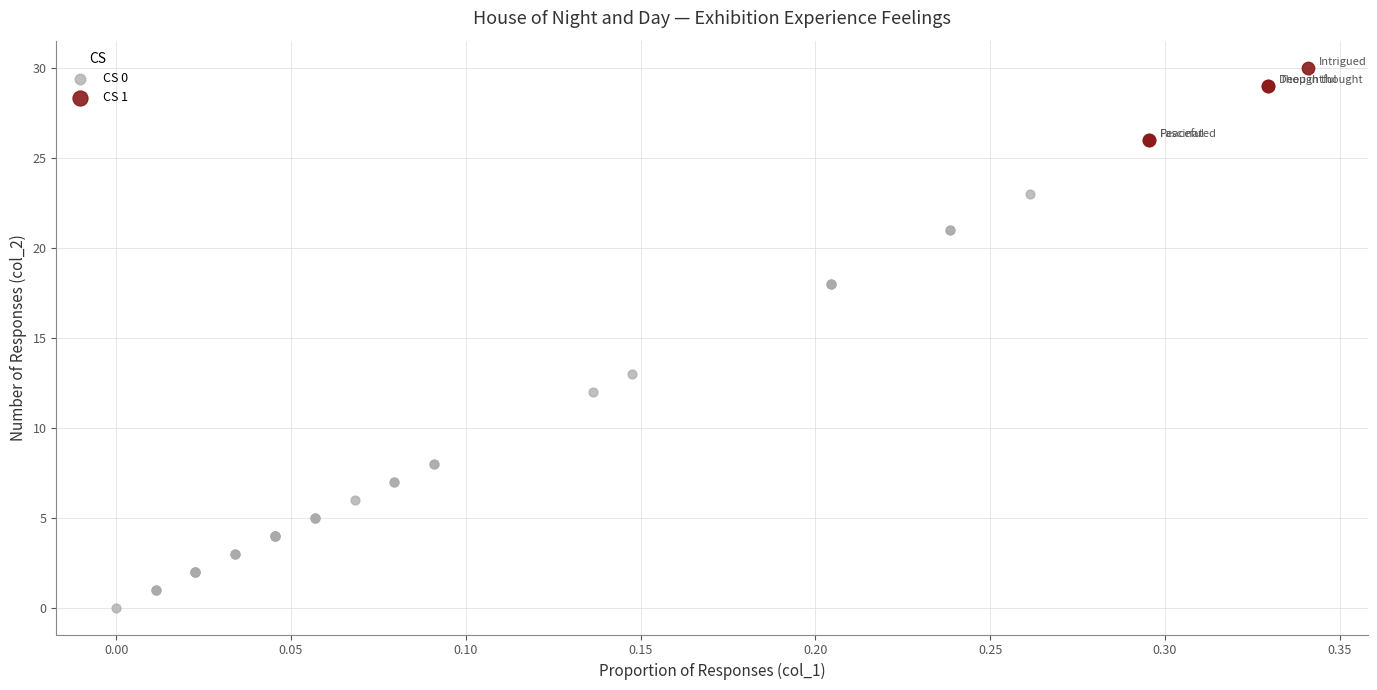

Which series has the widest spread of Y values?

CS 0